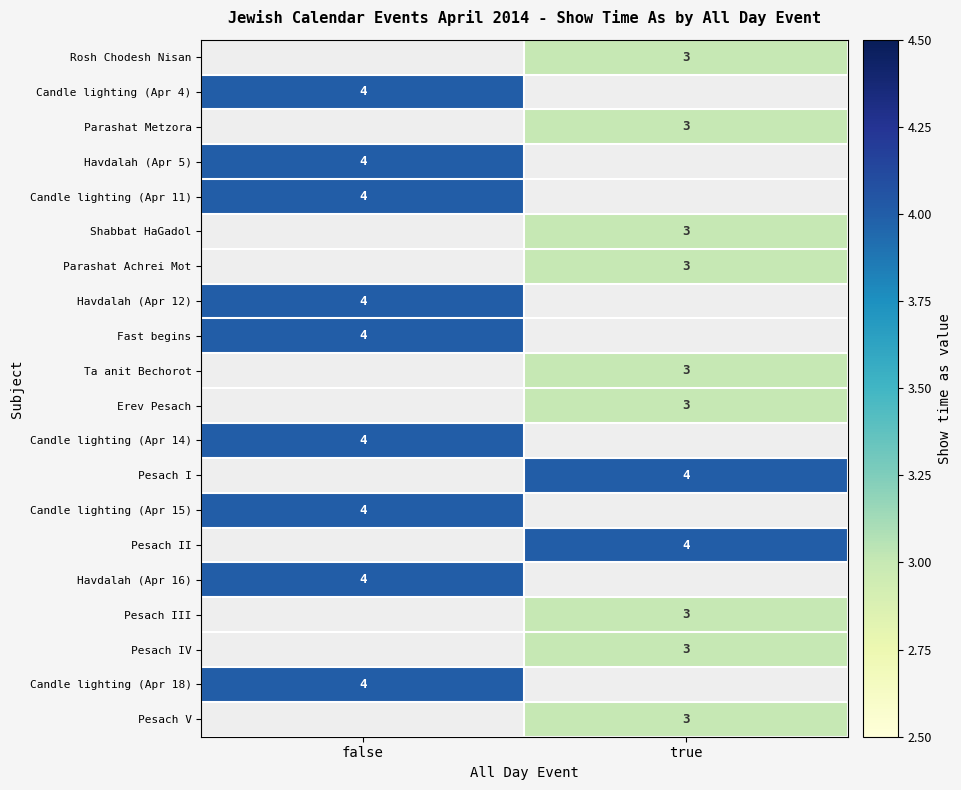

Is it true that Havdalah (Apr 16) equals 1 at false?

False